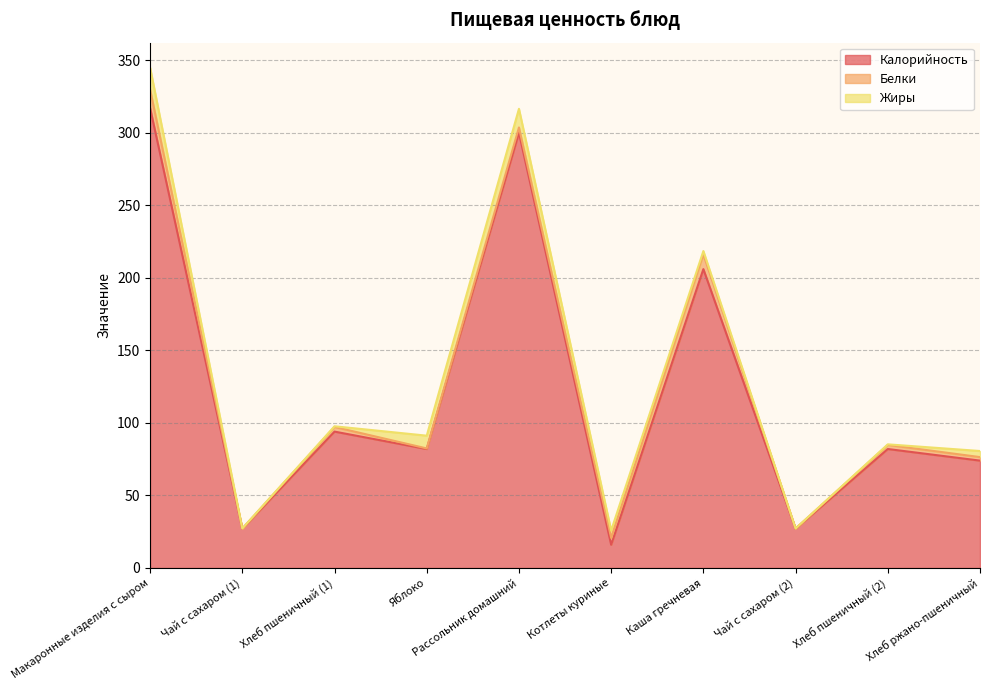

Which series changed the most between Макаронные изделия с сыром and Хлеб ржано-пшеничный?

Калорийность